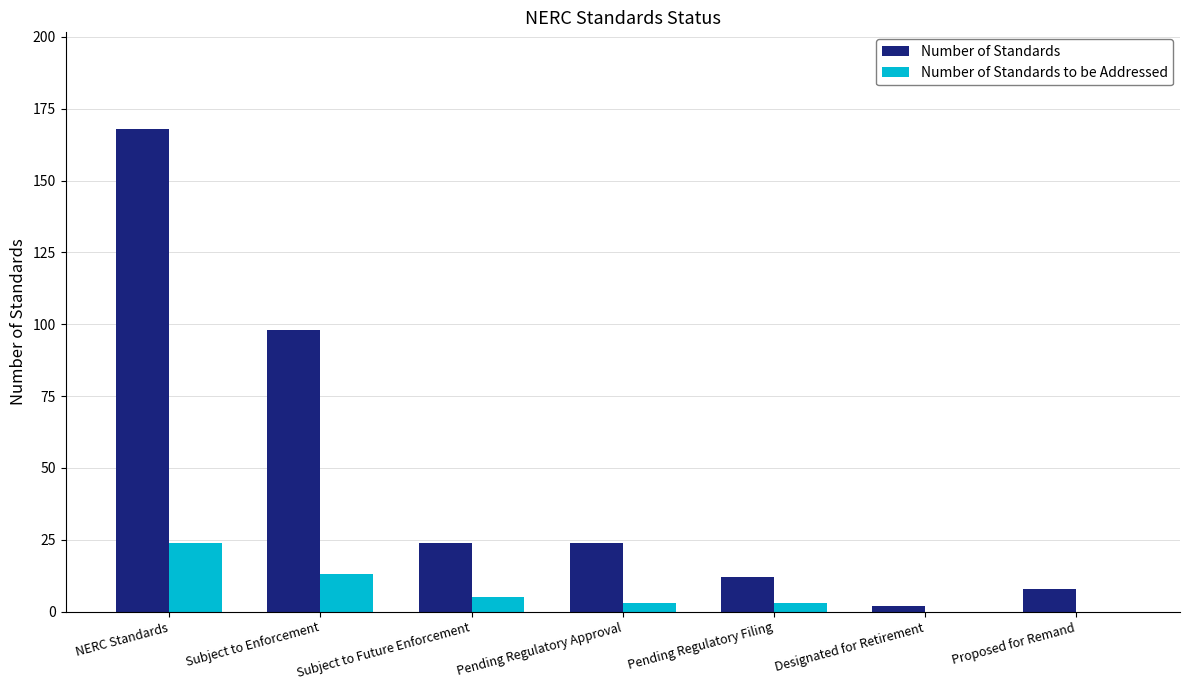

Is the value of Number of Standards at Designated for Retirement greater than the value of Number of Standards to be Addressed at Subject to Enforcement?

No